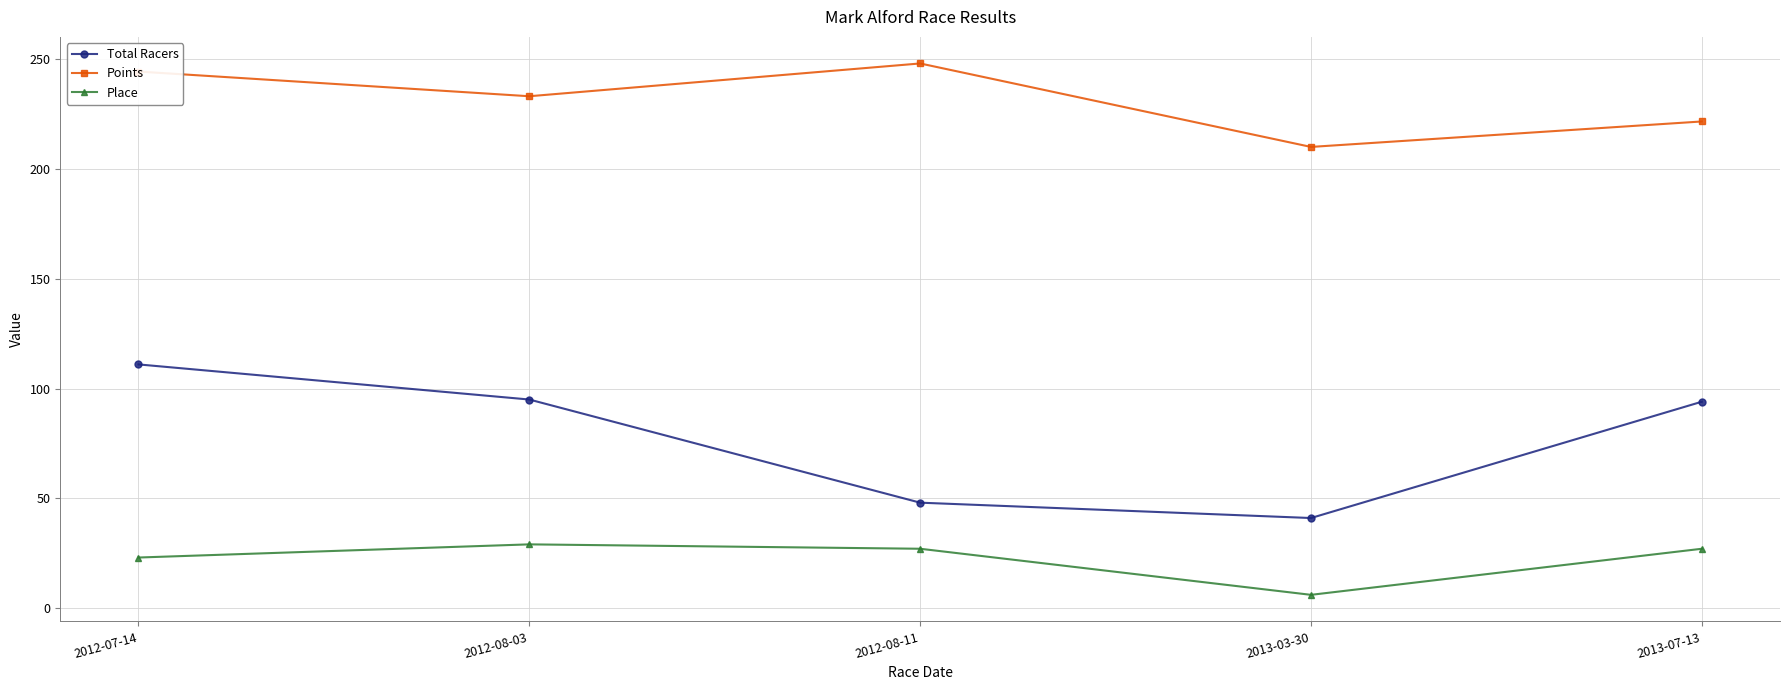

Which series changed the most between 2012-07-14 and 2013-07-13?

Points